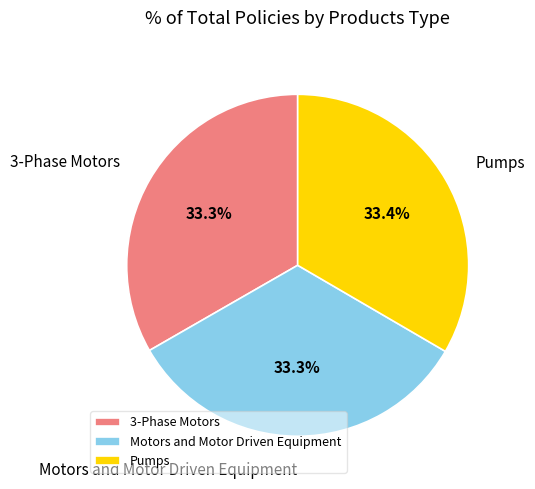

Is it true that Motors and Motor Driven Equipment is 33% of the pie?

True